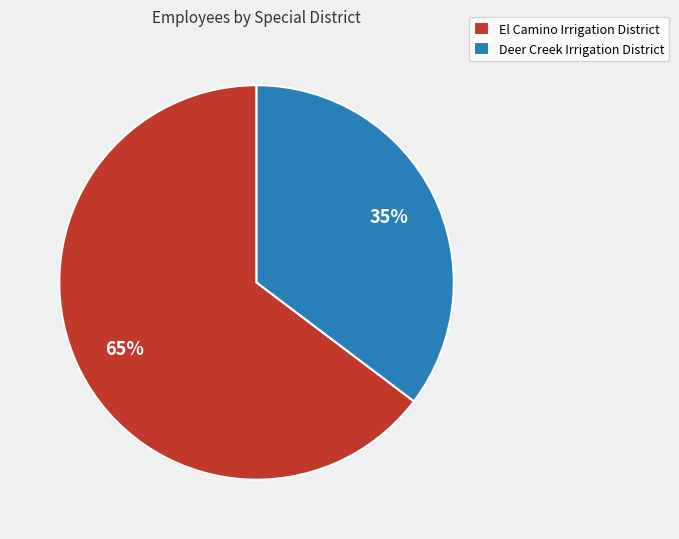

Which slice is the largest?

El Camino Irrigation District